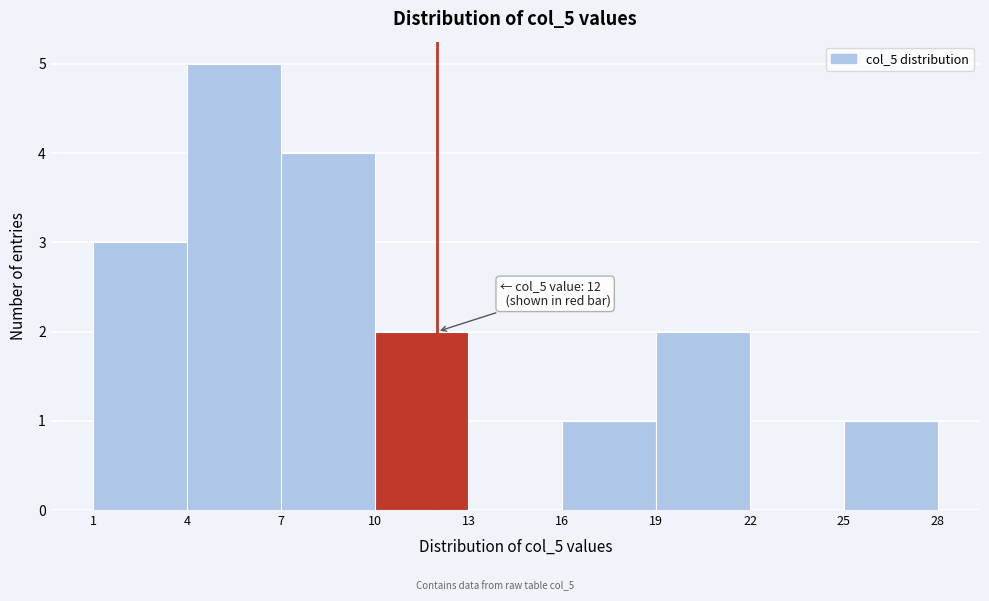

Which range on the x-axis has the tallest bar?

4 to 7